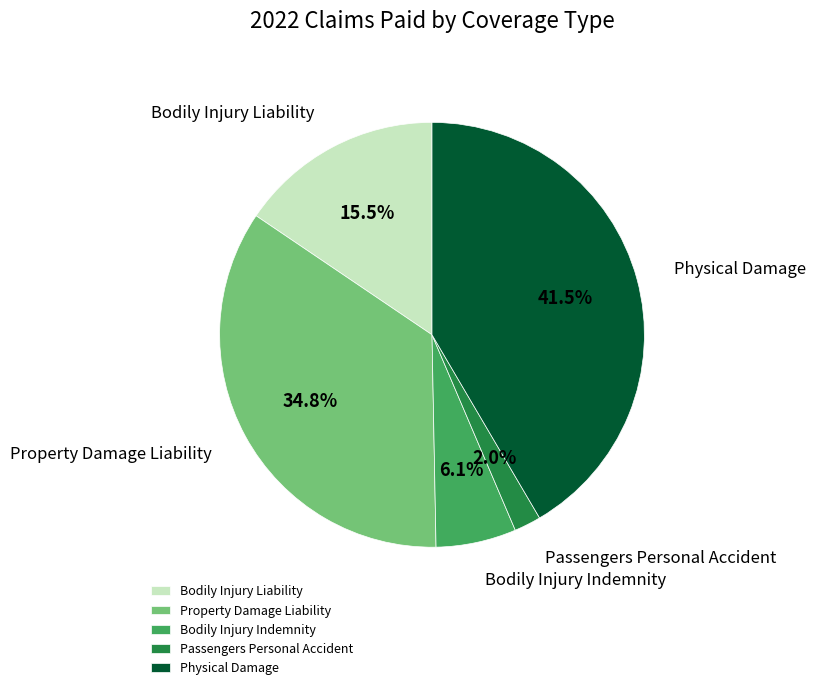

Which has a higher value, Physical Damage or Property Damage Liability?

Physical Damage